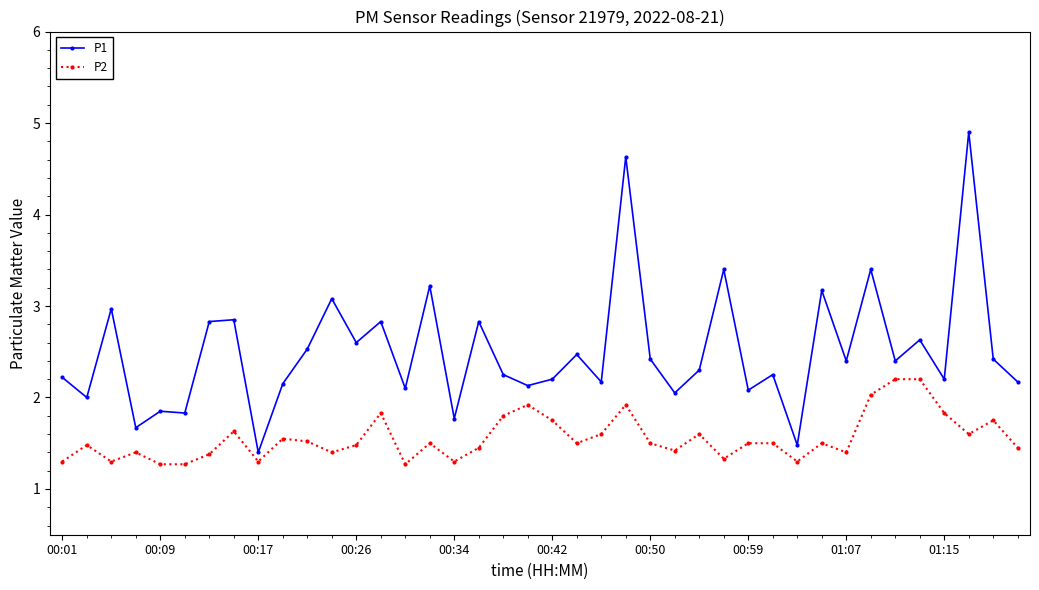

What is the maximum value for P2?

2.2